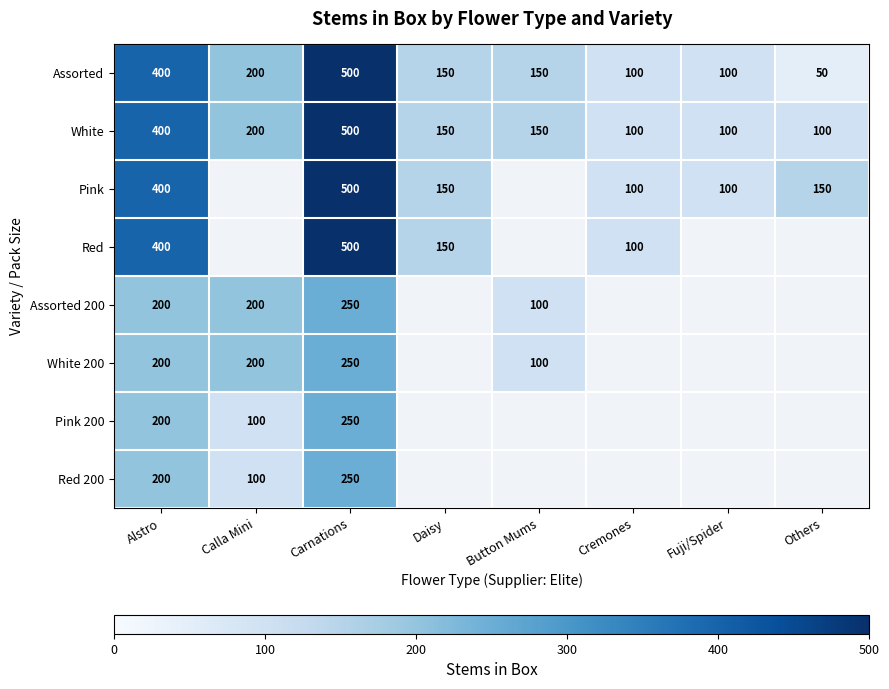

At which category does the chart reach its peak across all series?

Carnations